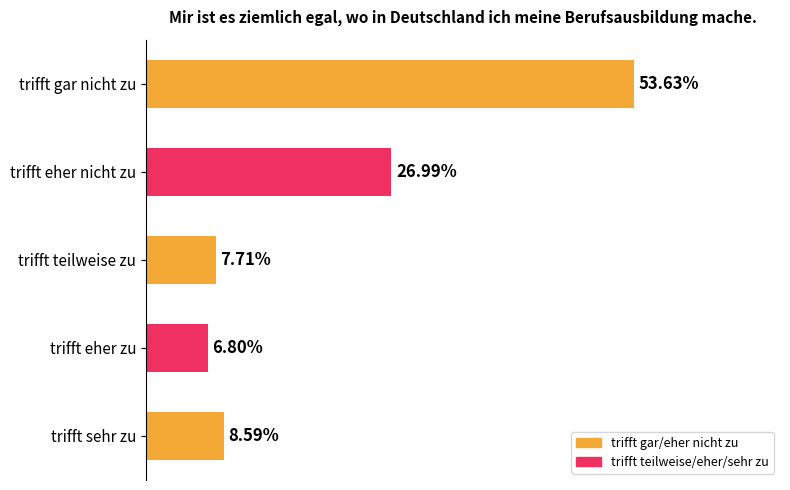

Does the chart contain any negative values?

No